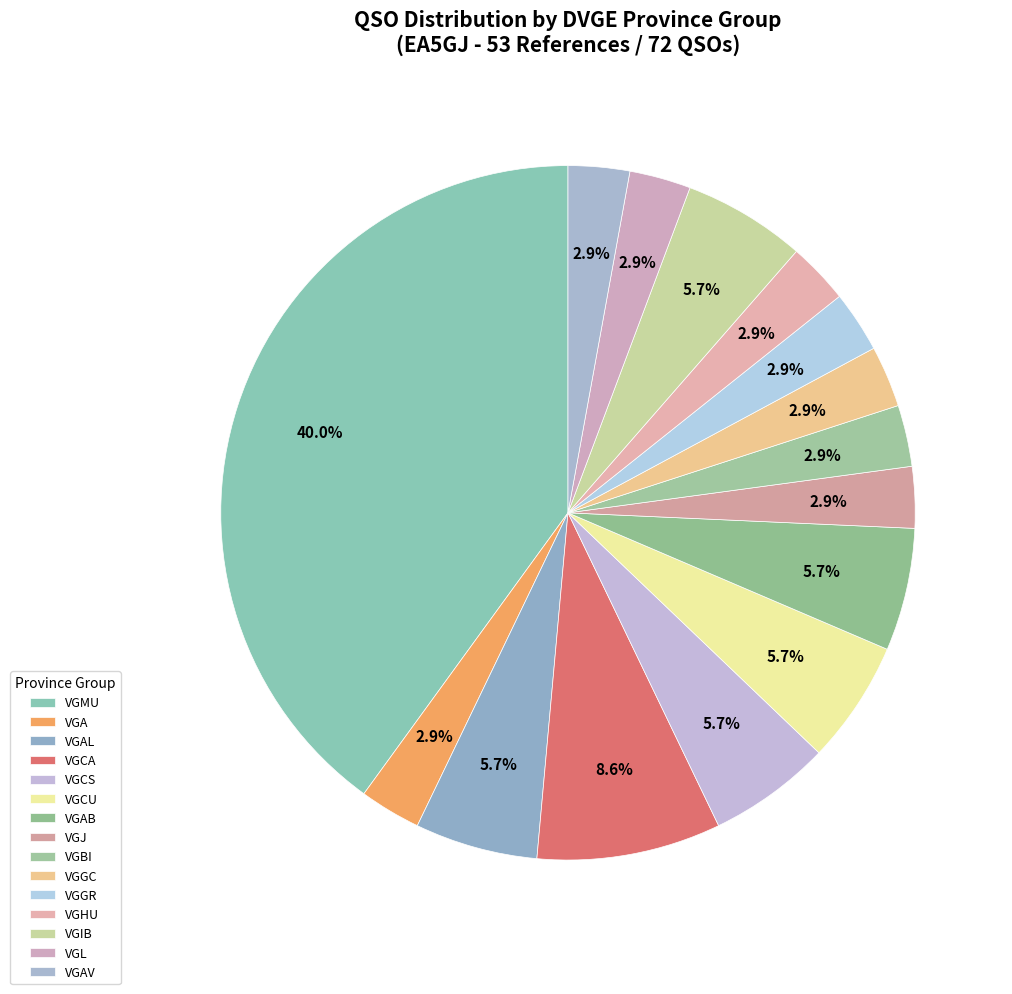

Which slice is the largest?

VGMU